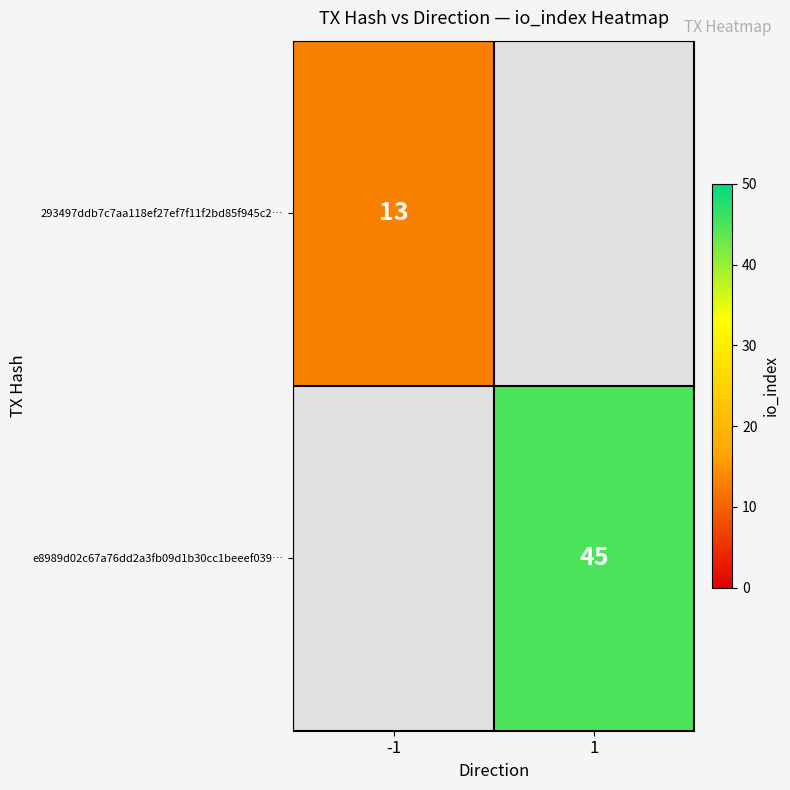

Is it true that e8989d02c67a76dd2a3fb09d1b30cc1beeef039… equals 45 at 1?

True